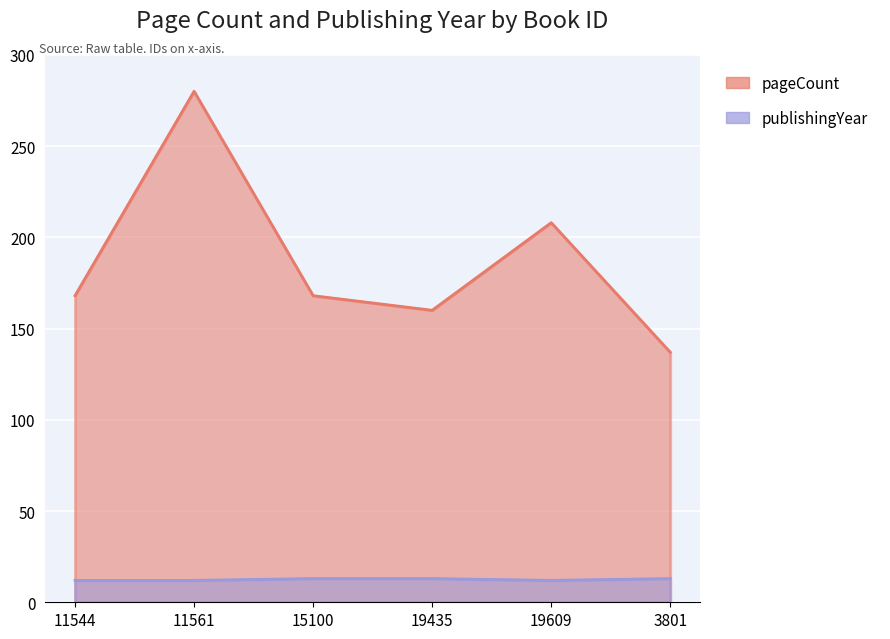

At which label does pageCount reach its minimum?

3801